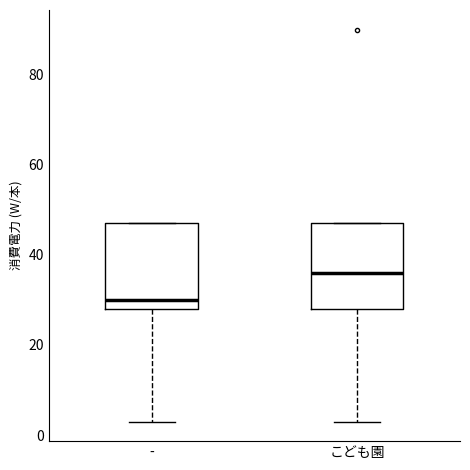

Which box has the lowest median line?

-